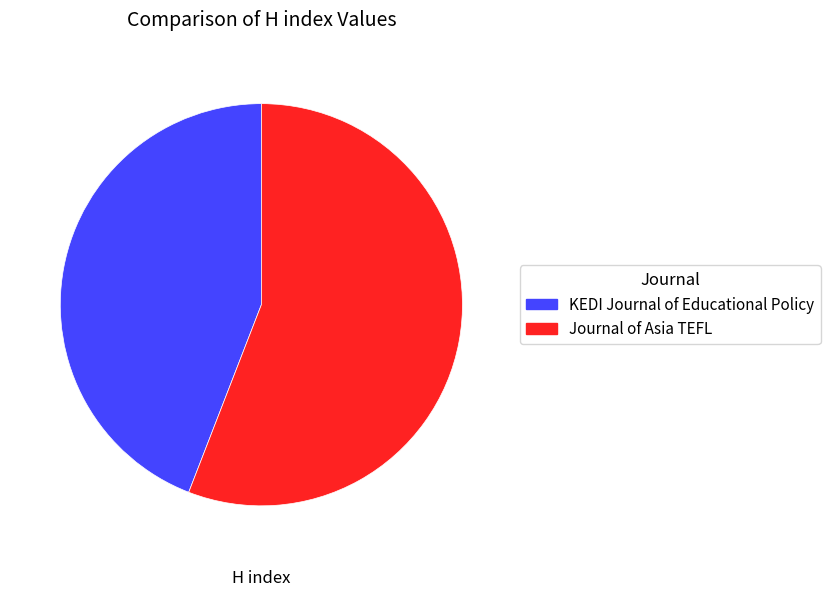

The KEDI Journal of Educational Policy slice represents 36% of the pie. True or false?

False